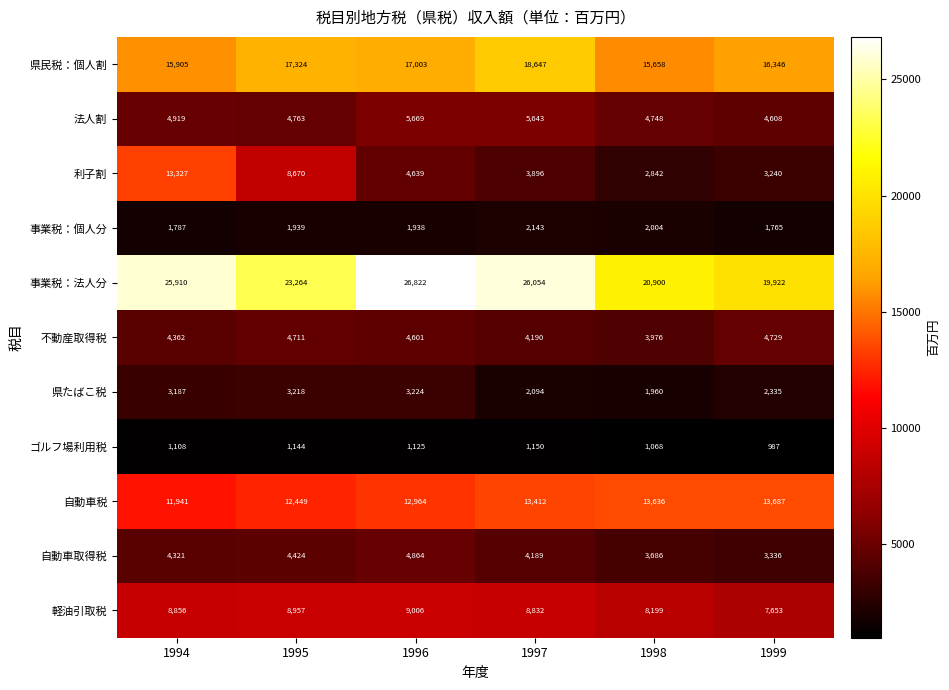

What is the total value across all series at 1997?

90250